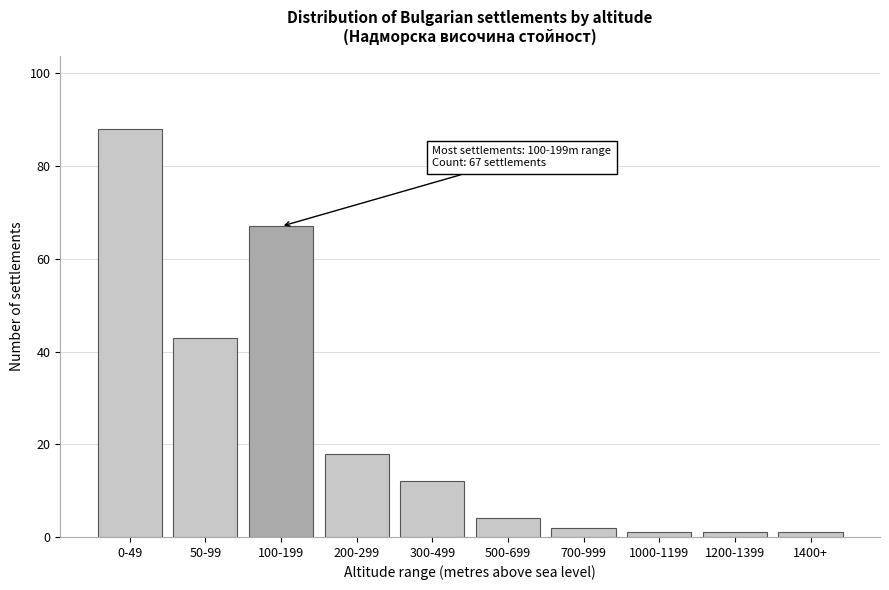

Reading left to right, list all the values displayed in this chart.

88	43	67	18	12	4	2	1	1	1